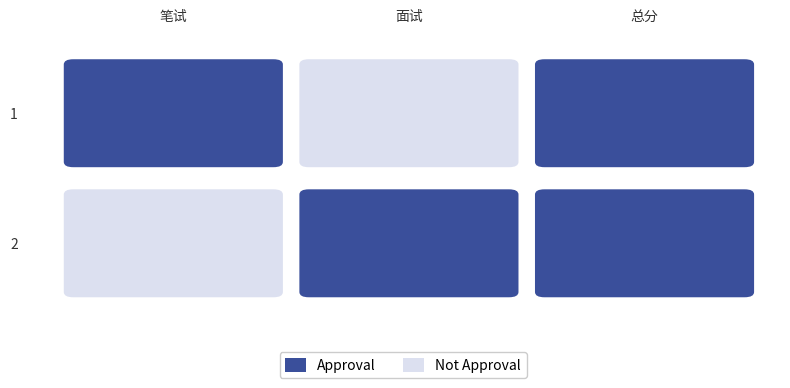

List the labels in order of 2 value, smallest first.

笔试, 面试, 总分